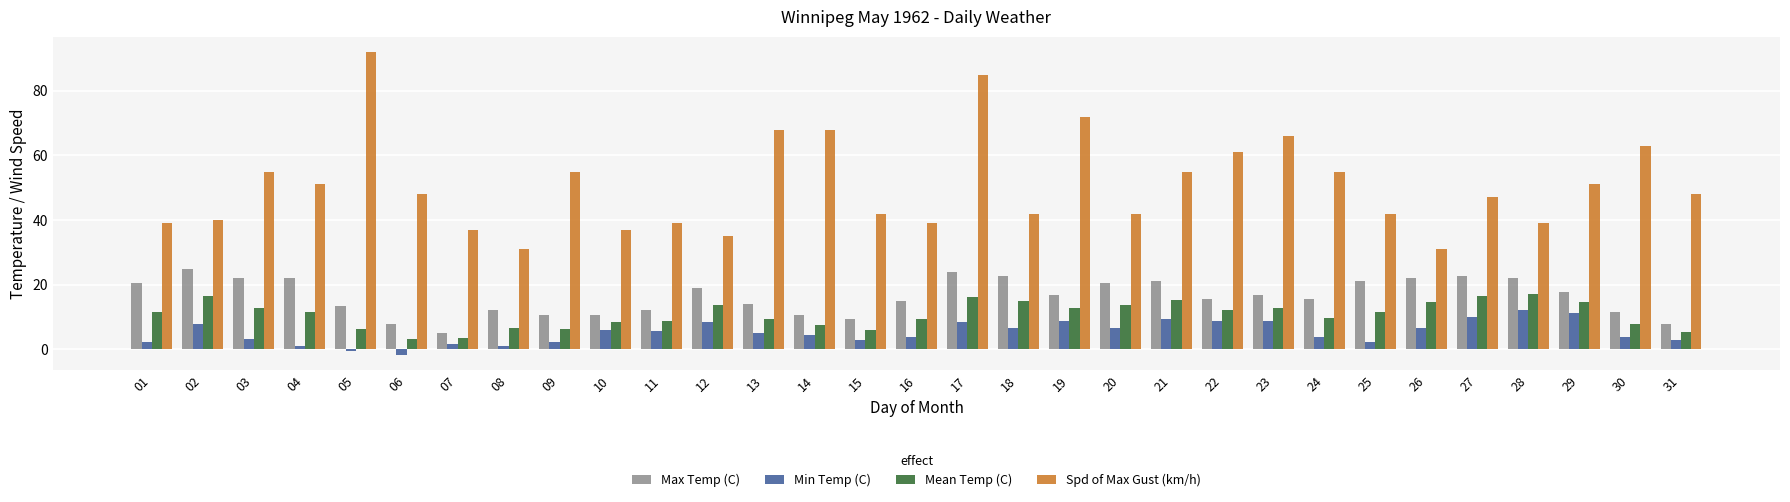

Rank the series at 25 from lowest to highest value.

Min Temp (C), Mean Temp (C), Max Temp (C), Spd of Max Gust (km/h)